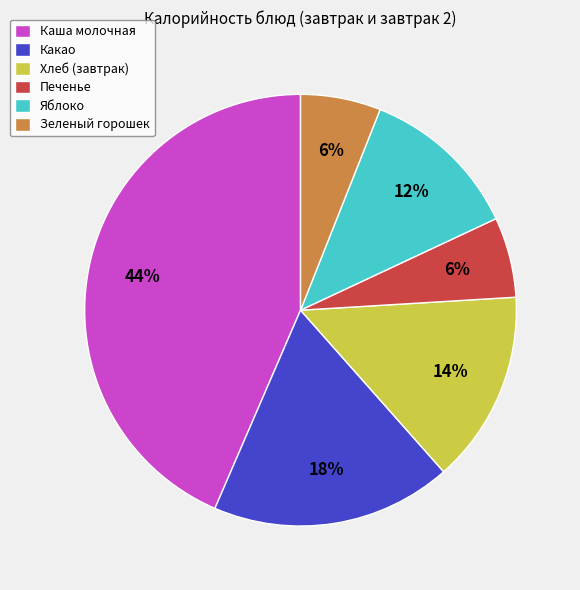

The Каша молочная slice represents 44% of the pie. True or false?

True